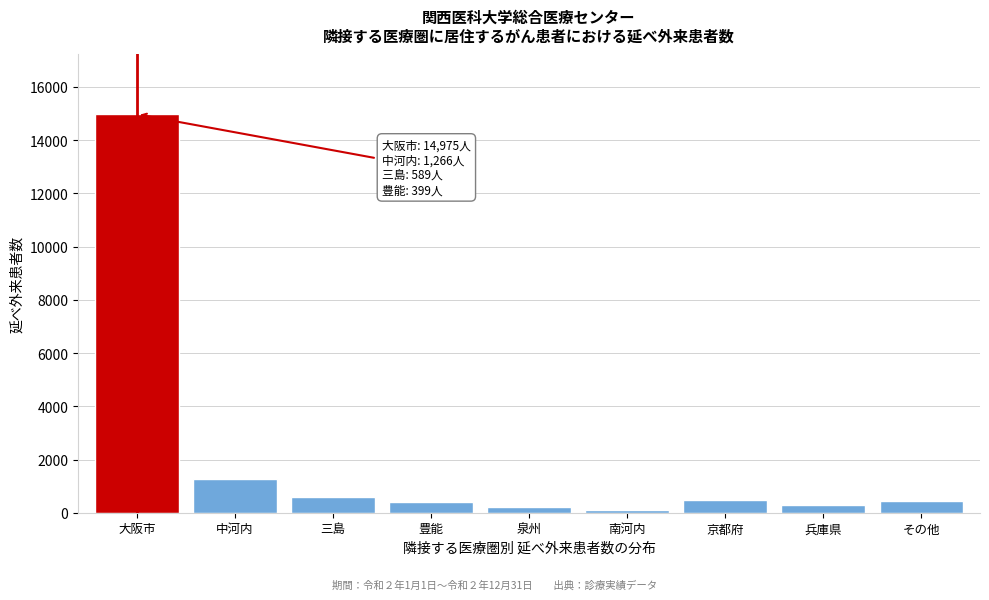

Between その他 and 大阪市, which is larger?

大阪市